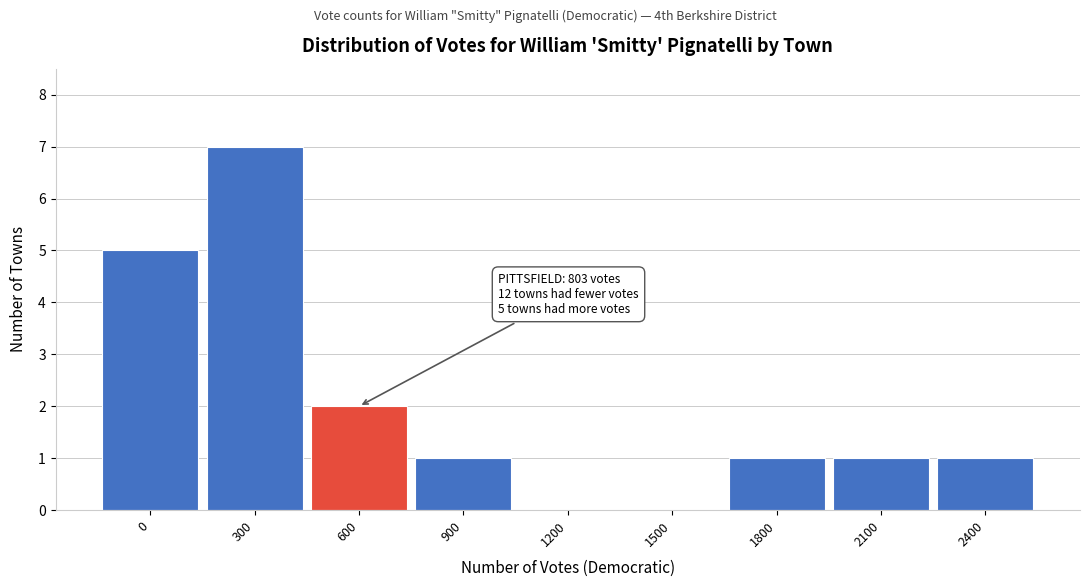

Reading right to left, extract all data points from this chart.

2400=1	2100=1	1800=1	1500=0	1200=0	900=1	600=2	300=7	0=5